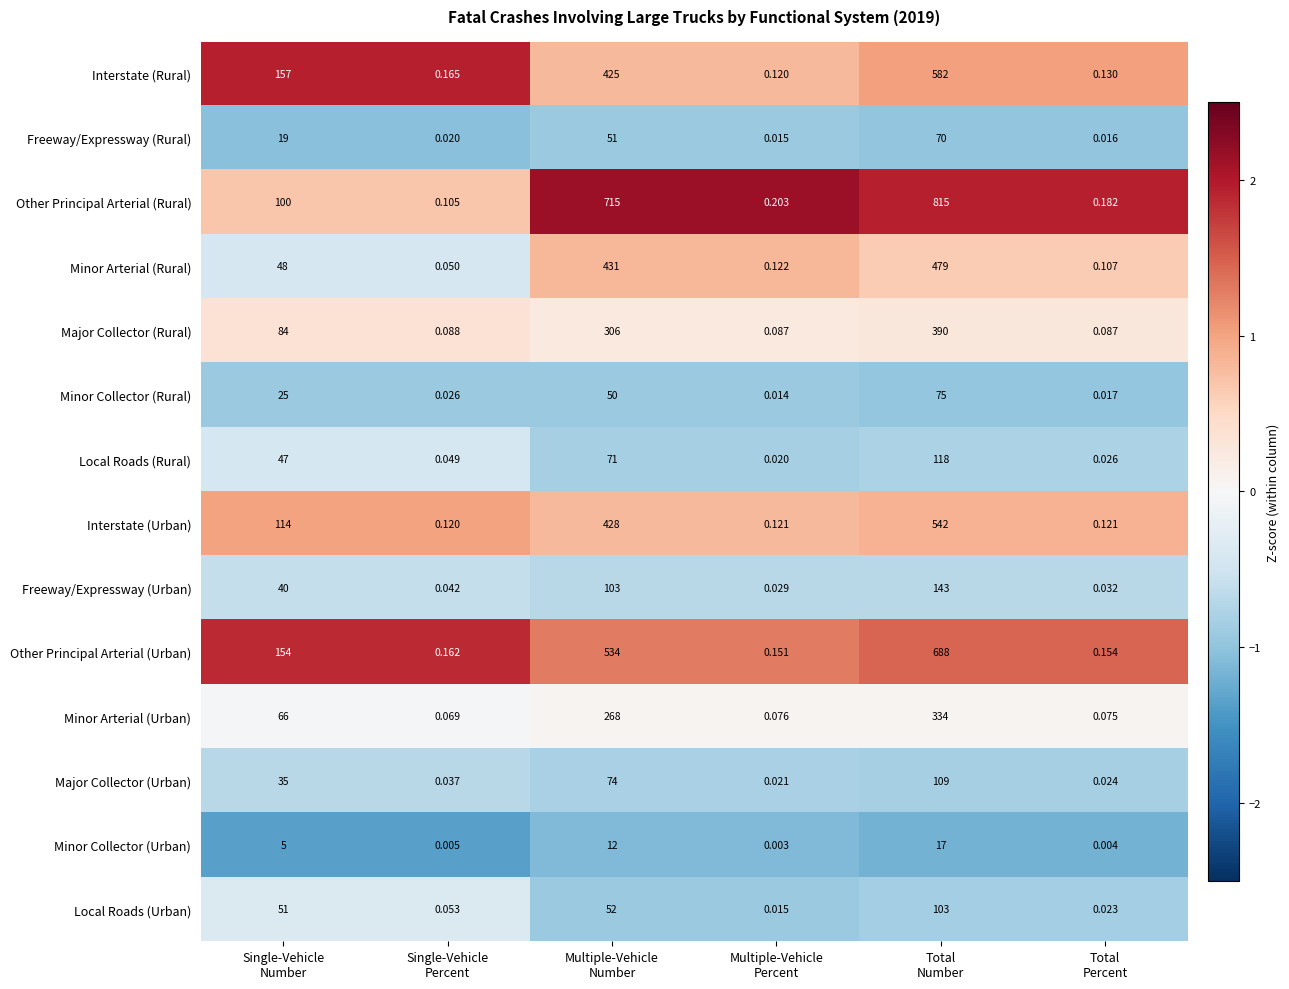

List the series in order of their peak value, highest first.

Other Principal Arterial (Rural), Other Principal Arterial (Urban), Interstate (Rural), Interstate (Urban), Minor Arterial (Rural), Major Collector (Rural), Minor Arterial (Urban), Freeway/Expressway (Urban), Local Roads (Rural), Major Collector (Urban), Local Roads (Urban), Minor Collector (Rural), Freeway/Expressway (Rural), Minor Collector (Urban)